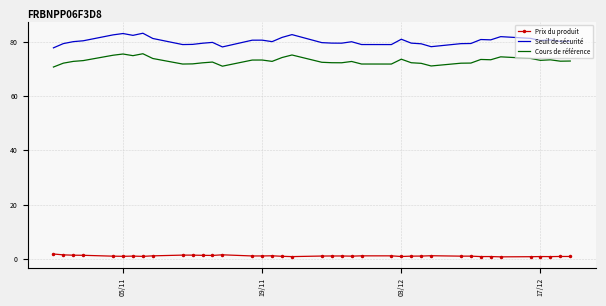

Rank the series by their maximum value, from highest to lowest.

Seuil de sécurité, Cours de référence, Prix du produit